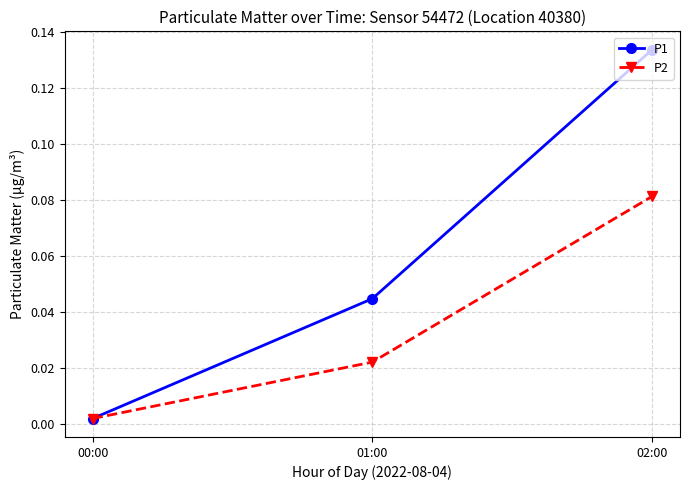

Where is P2 nearest to the value 0?

00:00